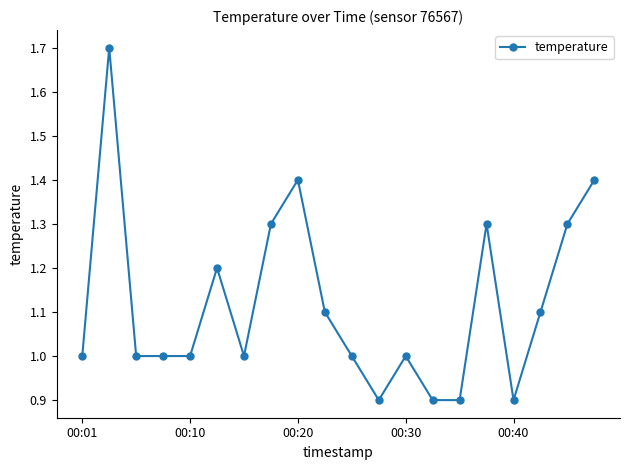

What is the value of the 12th point from the left?

0.9